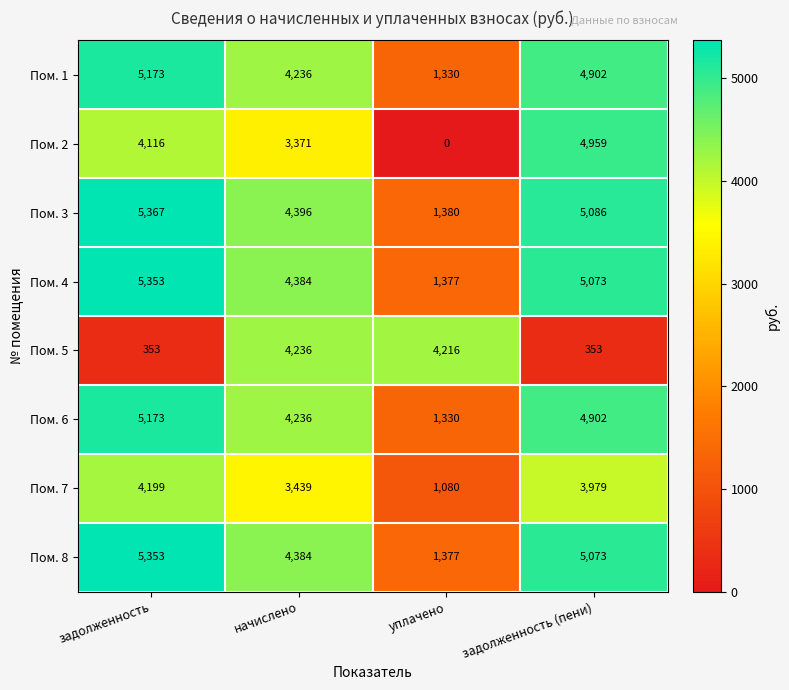

Which series has the largest total across all categories?

Пом. 3